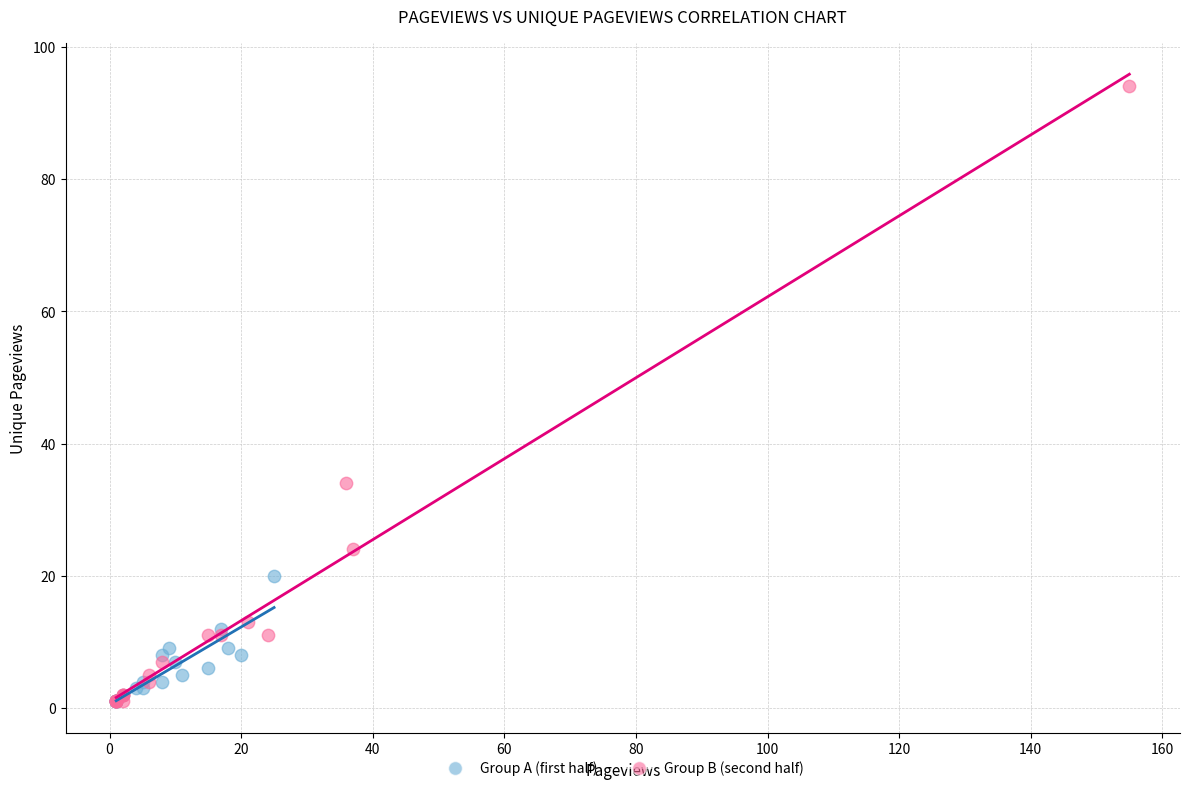

Which series reaches the maximum Y coordinate?

Group B (second half)